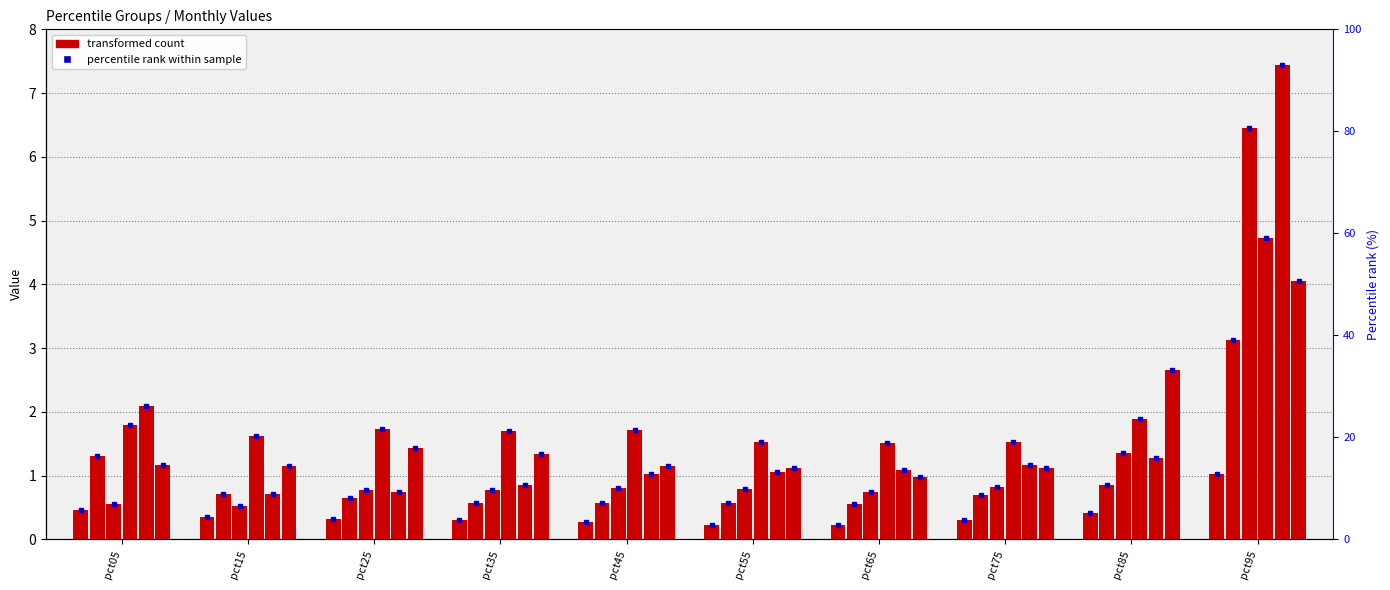

At which label is Jun closest to 2?

pct25